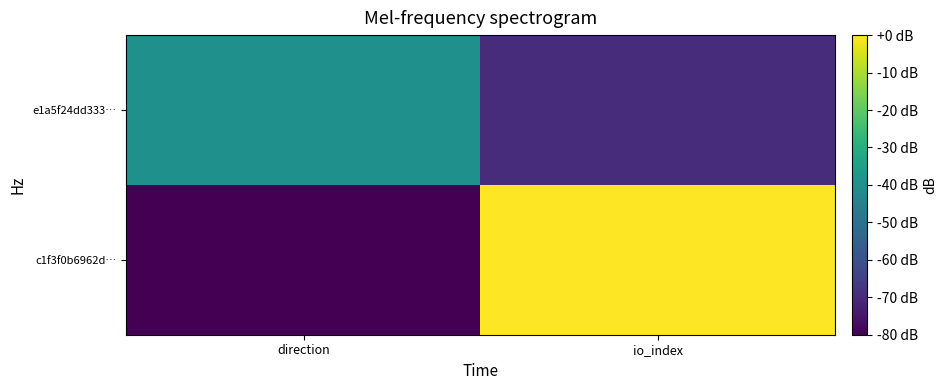

At which category is the sum across all series the highest?

io_index